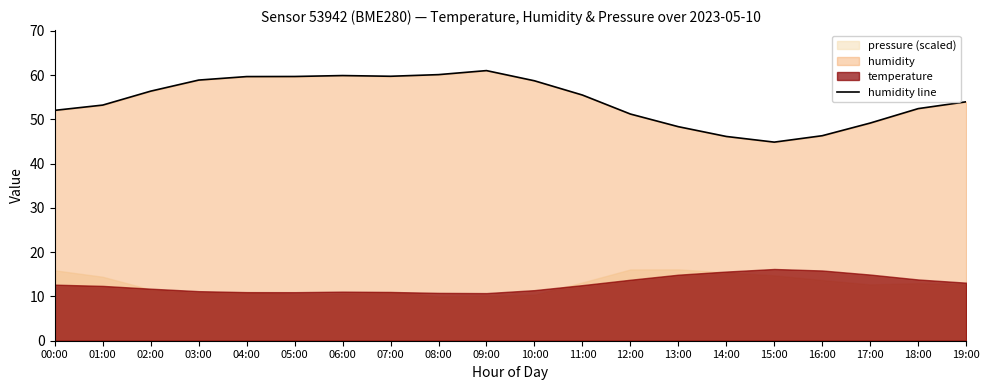

Where is the first local maximum?

06:00